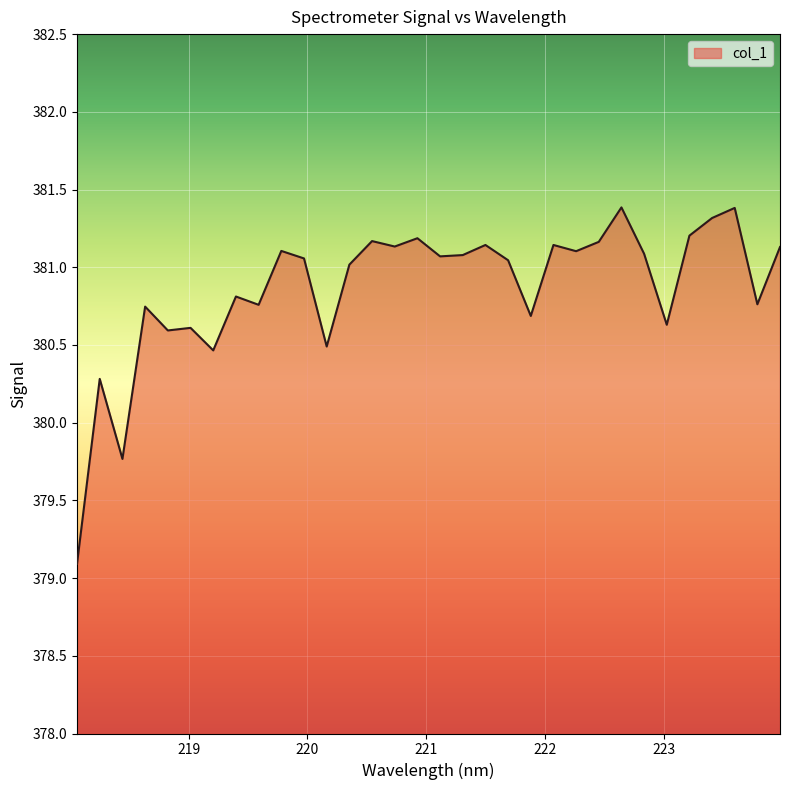

What is the minimum value shown in the chart?

379.1